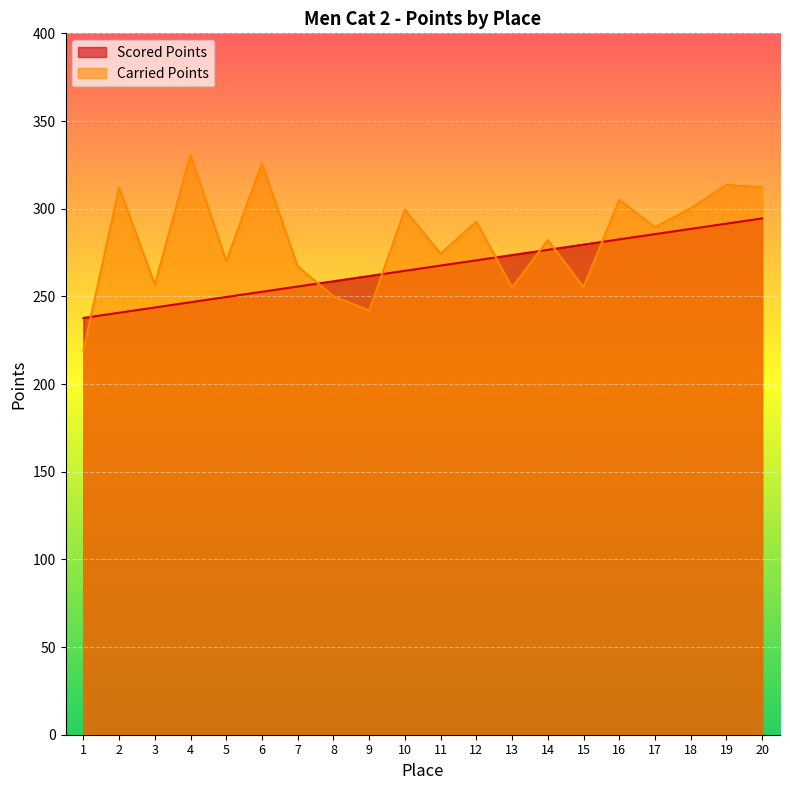

Between which two adjacent categories do Carried Points and Scored Points first intersect?

1 and 2